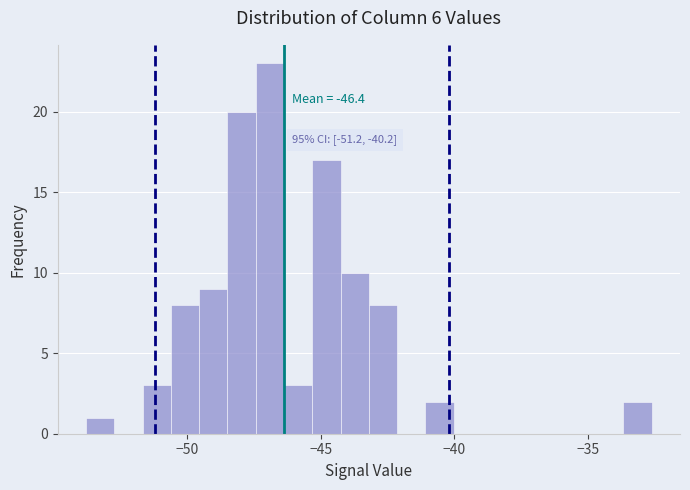

Around what value on the x-axis is the tallest bar? Give the approximate position of its centre, as read against the axis.

-47.0